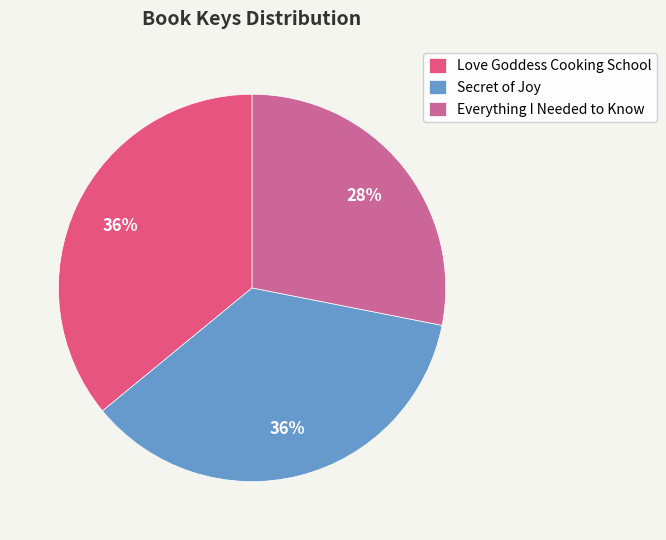

Does Secret of Joy represent more than half of the total?

No